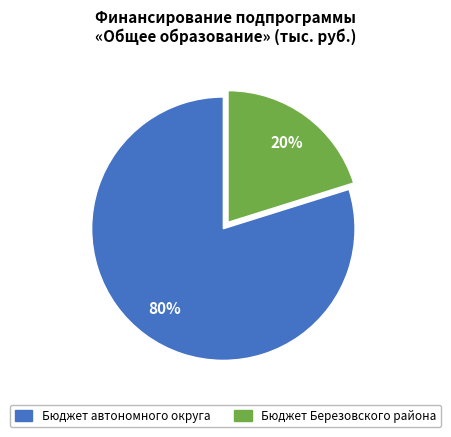

To the nearest percent, what is the average slice percentage?

50%